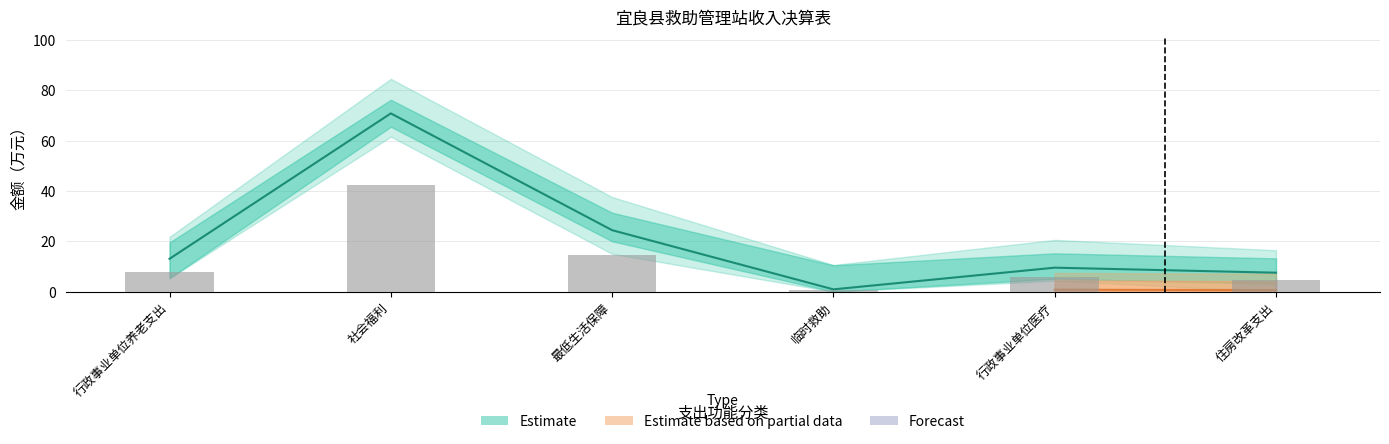

The value of 本年收入合计 at 社会福利 is 70.8. True or false?

True